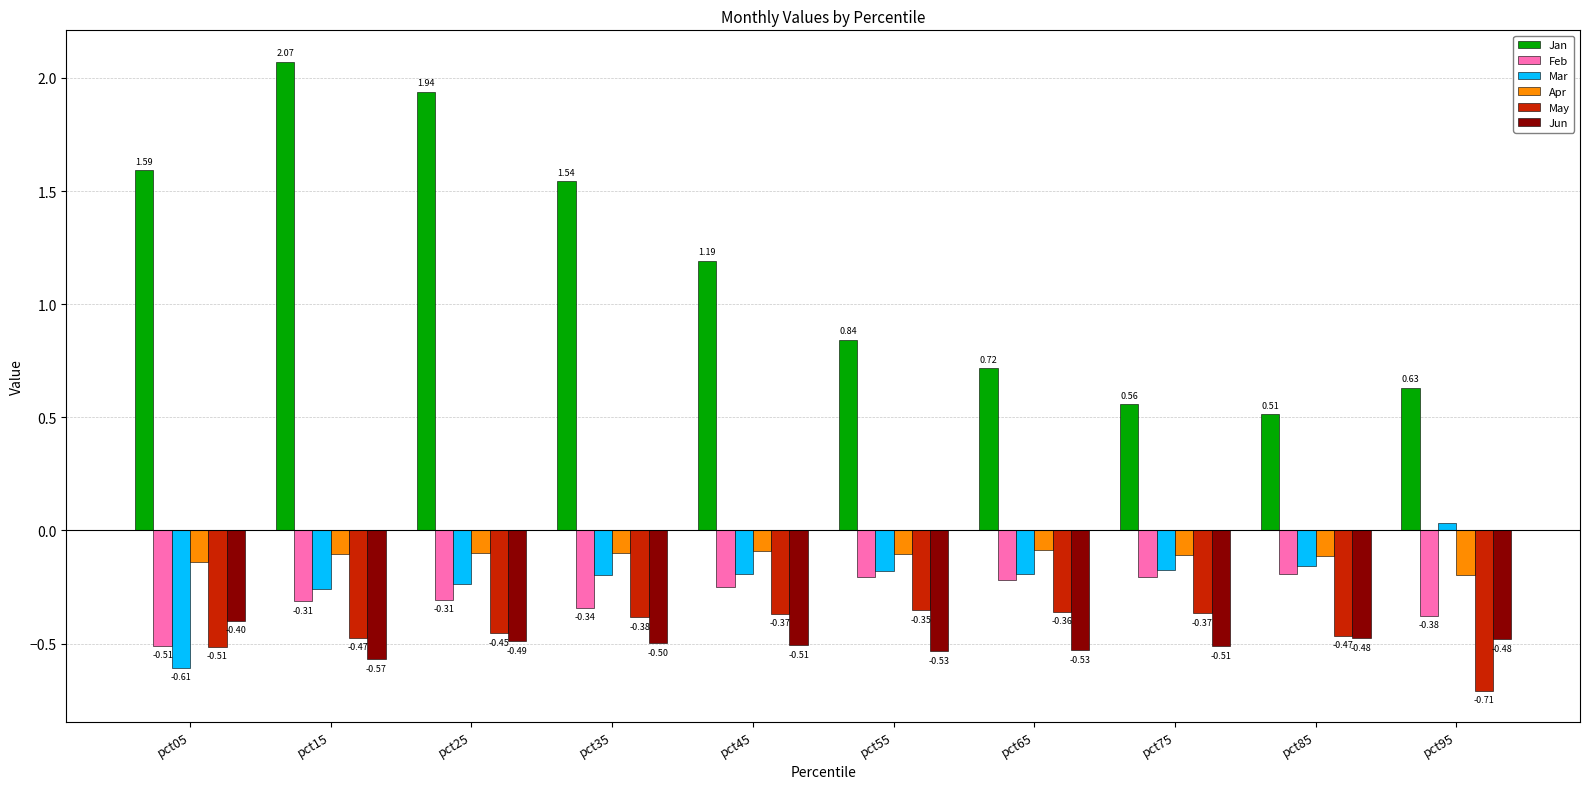

What is the sum of the Jan values at pct75 and pct15?

2.6